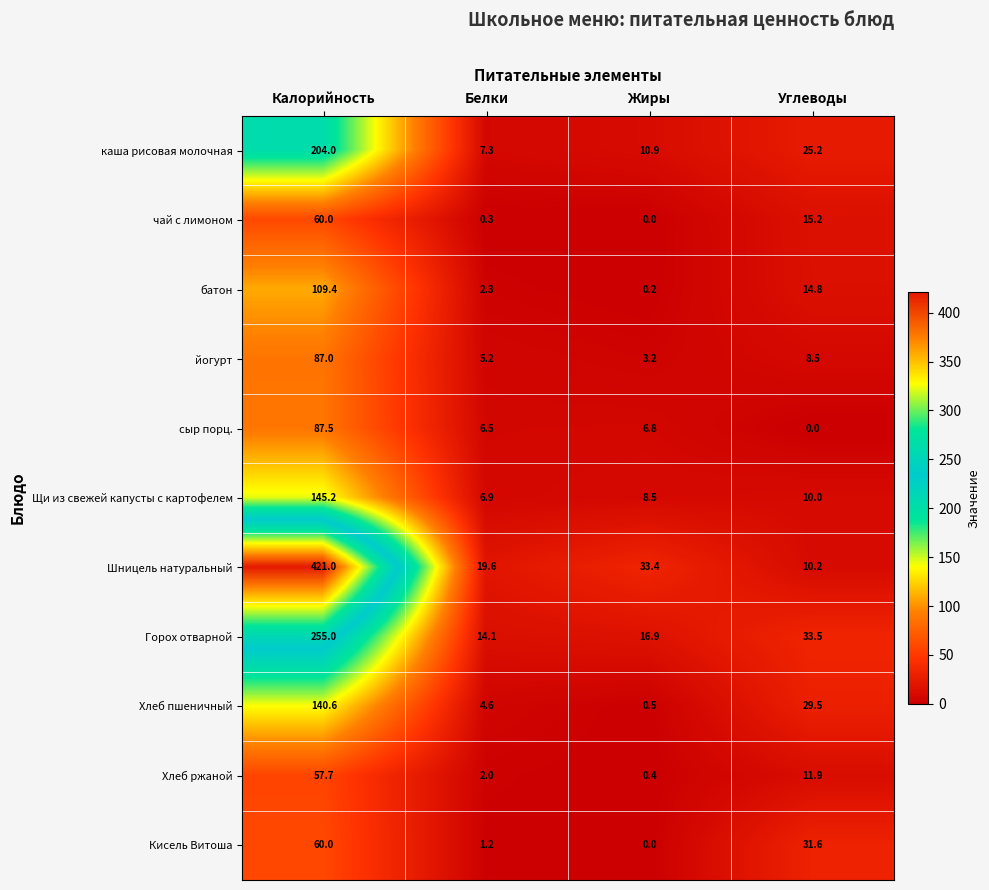

How many distinct data groups are displayed?

11